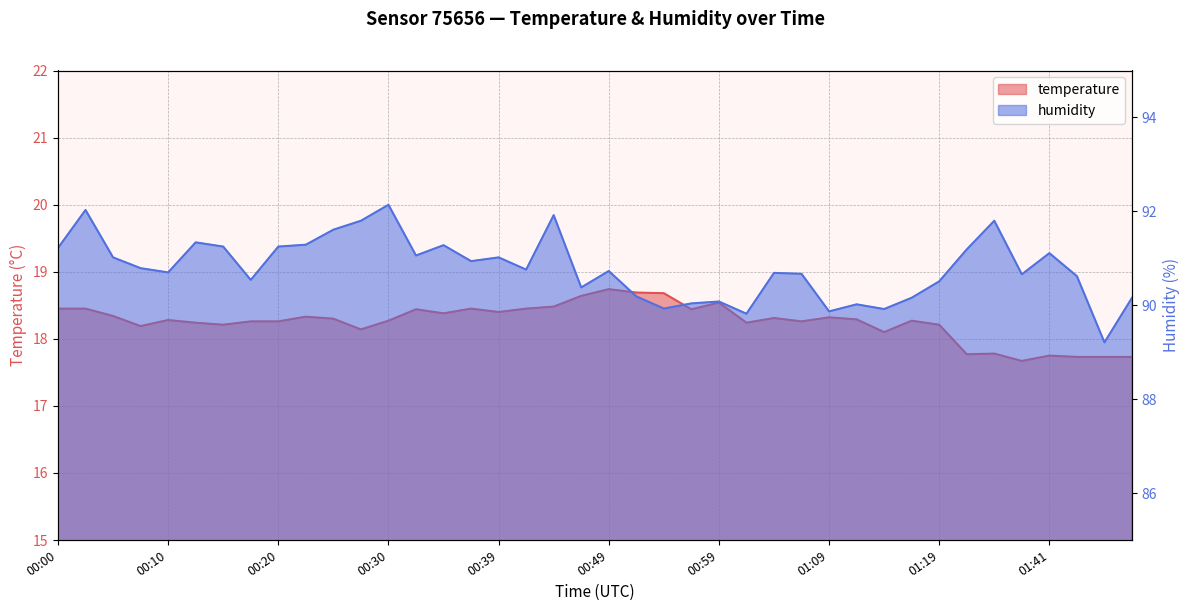

Where is the first local maximum for temperature?

00:10